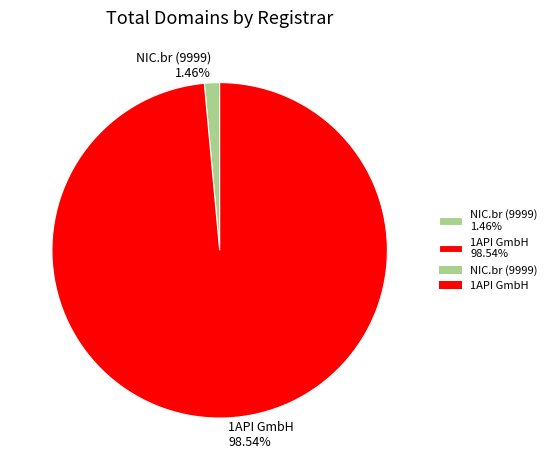

Does 1API GmbH 98.54% represent more than half of the total?

Yes